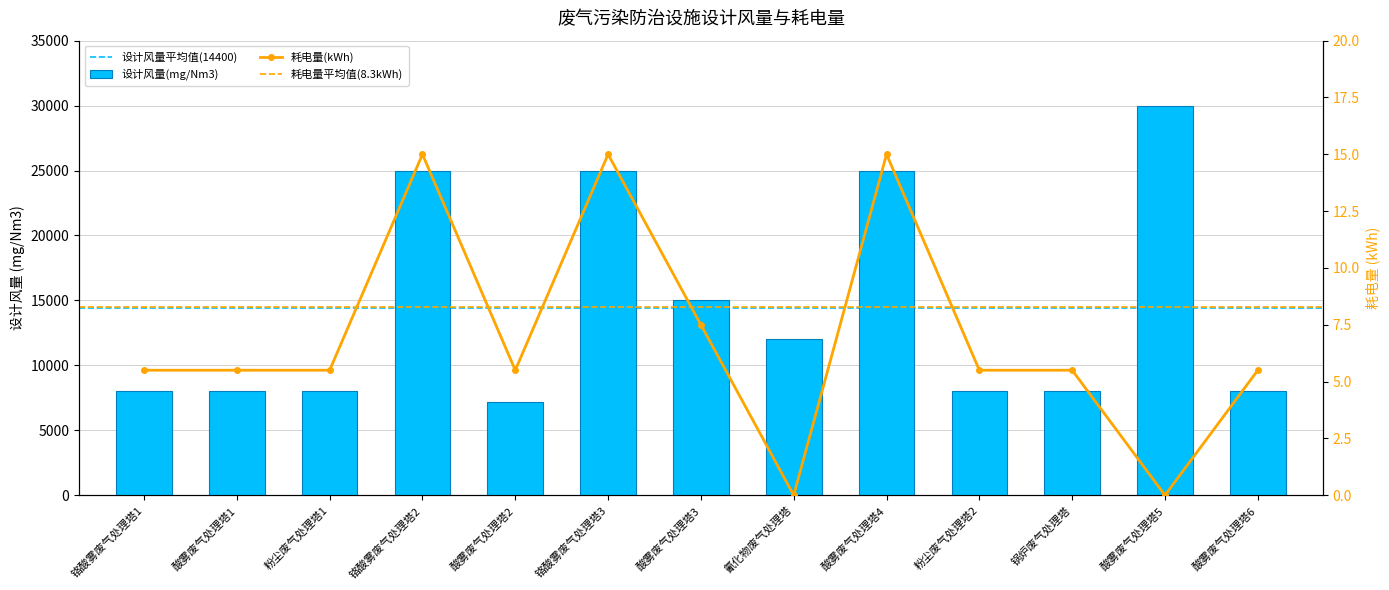

Reading left to right, list all the values displayed in this chart.

设计风量(mg/Nm3): 铬酸雾废气处理塔1=8000.0	酸雾废气处理塔1=8000.0	粉尘废气处理塔1=8000.0	铬酸雾废气处理塔2=25000.0	酸雾废气处理塔2=7200.0	铬酸雾废气处理塔3=25000.0	酸雾废气处理塔3=15000.0	氰化物废气处理塔=12000.0	酸雾废气处理塔4=25000.0	粉尘废气处理塔2=8000.0	锅炉废气处理塔=8000.0	酸雾废气处理塔5=30000.0	酸雾废气处理塔6=8000.0
耗电量(kWh): 铬酸雾废气处理塔1=5.5	酸雾废气处理塔1=5.5	粉尘废气处理塔1=5.5	铬酸雾废气处理塔2=15.0	酸雾废气处理塔2=5.5	铬酸雾废气处理塔3=15.0	酸雾废气处理塔3=7.5	氰化物废气处理塔=0.0	酸雾废气处理塔4=15.0	粉尘废气处理塔2=5.5	锅炉废气处理塔=5.5	酸雾废气处理塔5=0.0	酸雾废气处理塔6=5.5